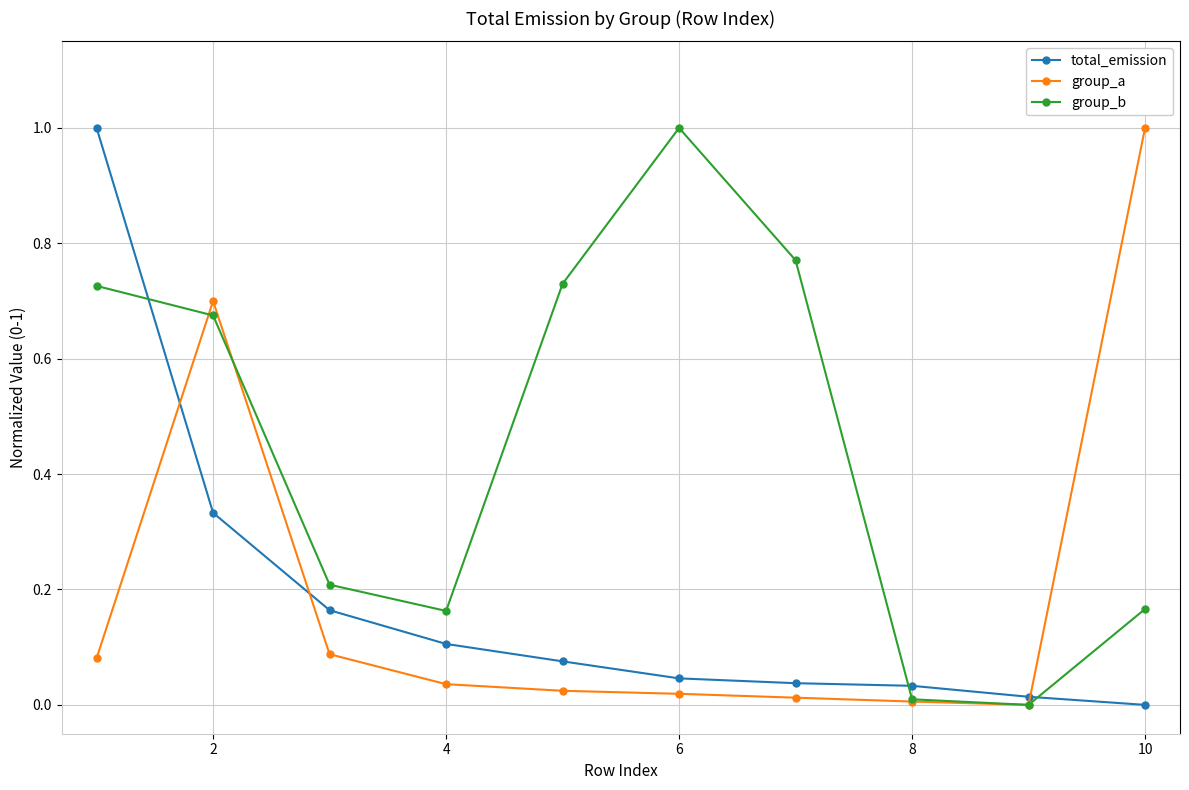

Is this an area chart (filled region under the line)?

No